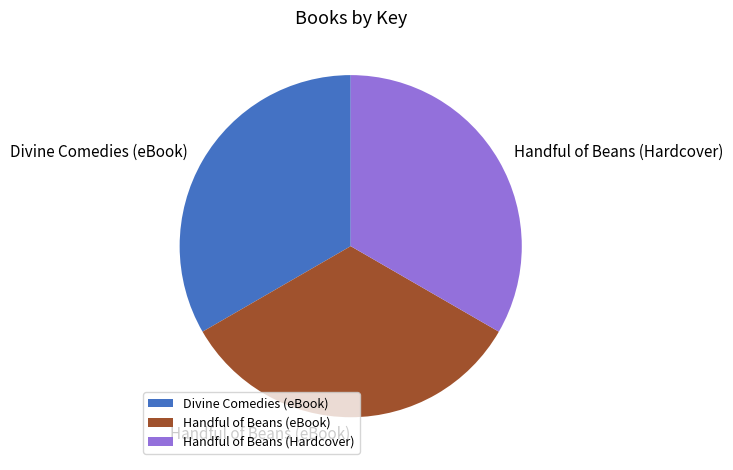

Does Handful of Beans (Hardcover) represent more than half of the total?

No